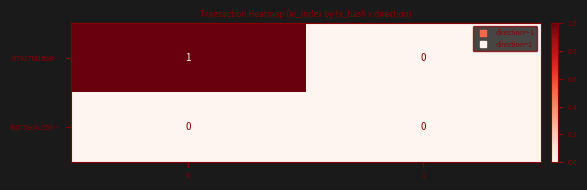

Which series has the widest spread of values?

7f79176f18a8…